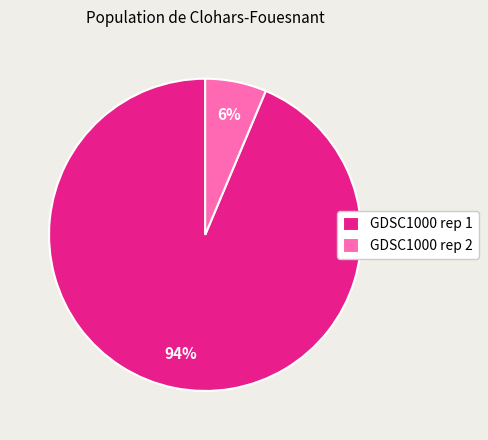

The GDSC1000 rep 2 slice represents 6% of the pie. True or false?

True